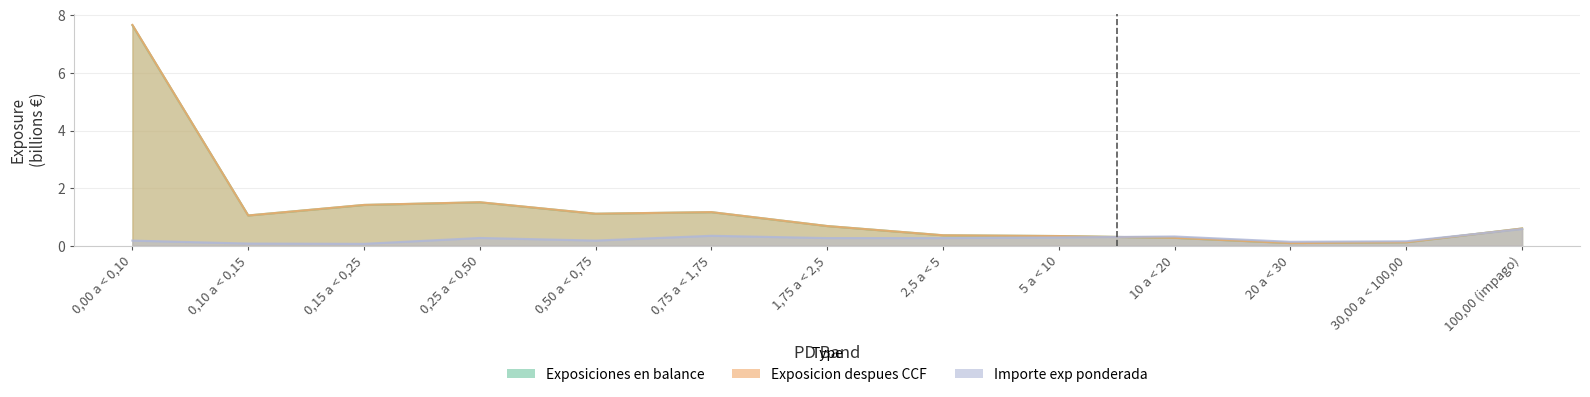

What are all the series names shown in the legend?

Exposiciones en balance, Exposicion despues CCF, Importe exp ponderada